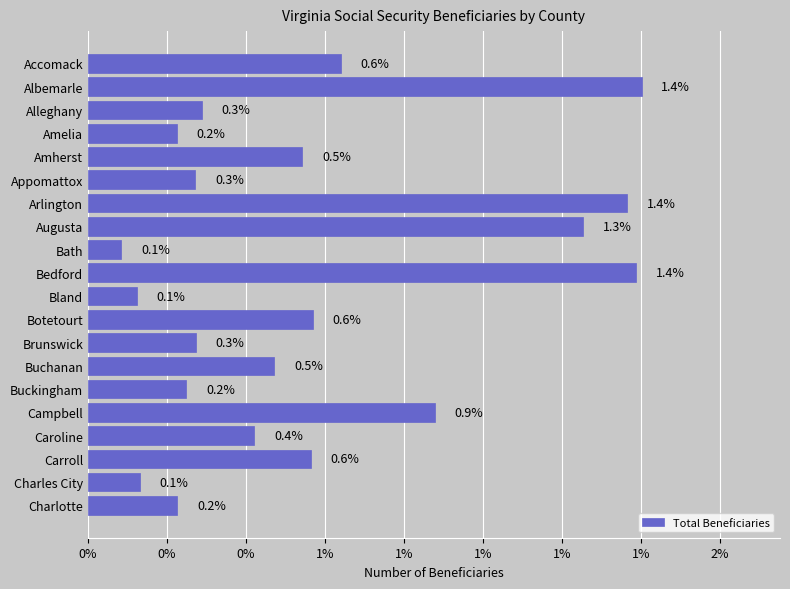

Does the chart contain stacked bars?

No